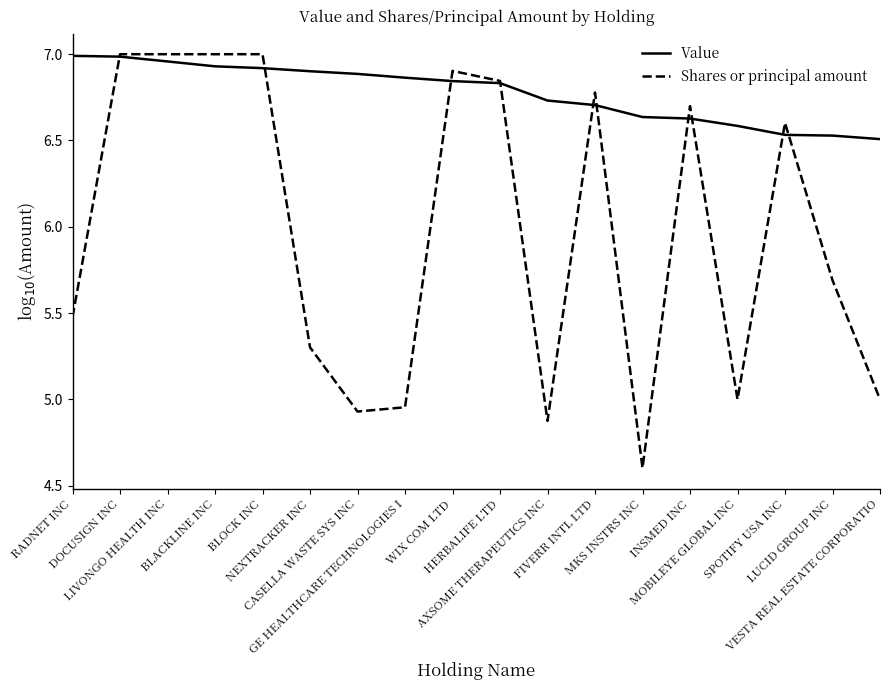

What is the difference between the maximum and minimum values in the Shares or principal amount series?

2.4